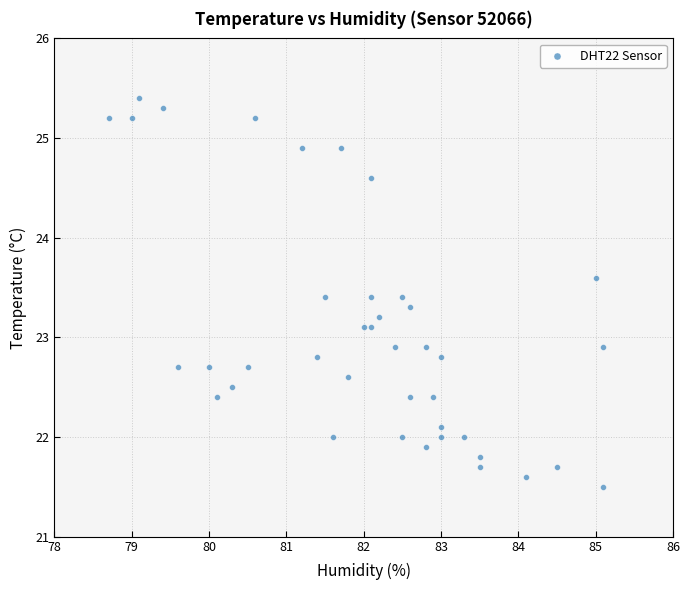

What is the range of Y values (max minus min)?

3.9